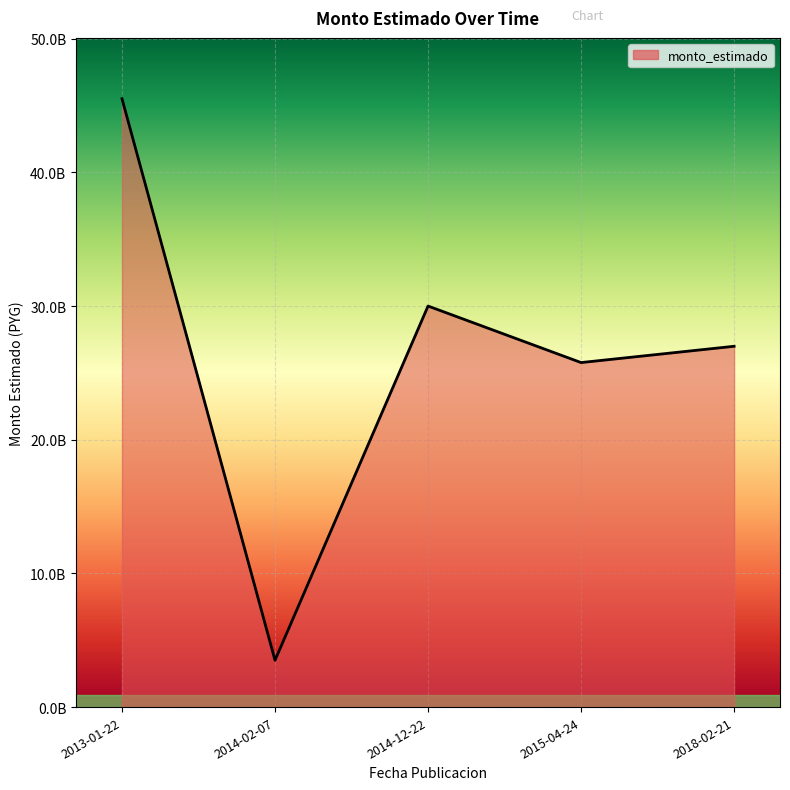

What position from the right is 2018-02-21?

1